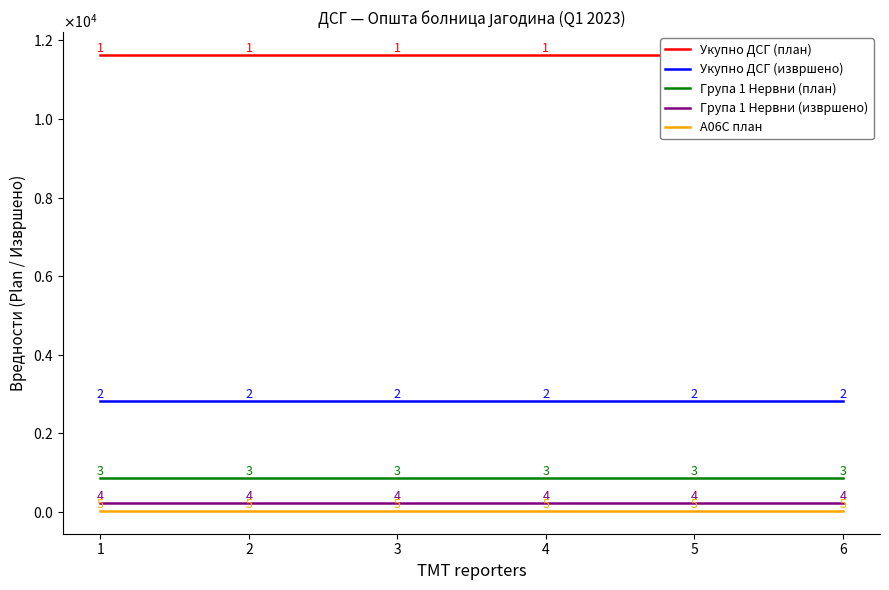

True or false: Група 1 Нервни (план) and Група 1 Нервни (извршено) intersect in this chart.

False